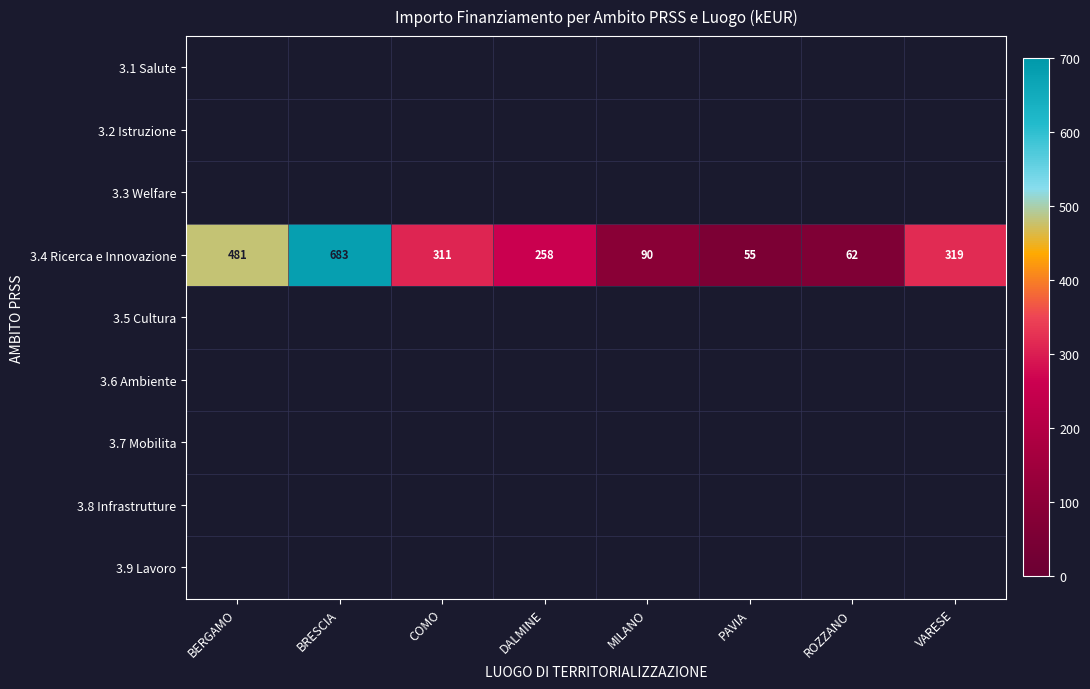

What is the difference between the maximum and second lowest values in the 3.4 Ricerca e Innovazione series?

621